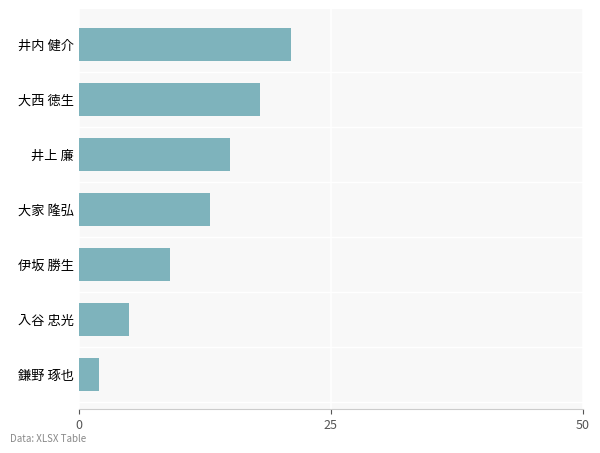

List the labels in order of value, smallest first.

鎌野 琢也, 入谷 忠光, 伊坂 勝生, 大家 隆弘, 井上 廉, 大西 徳生, 井内 健介